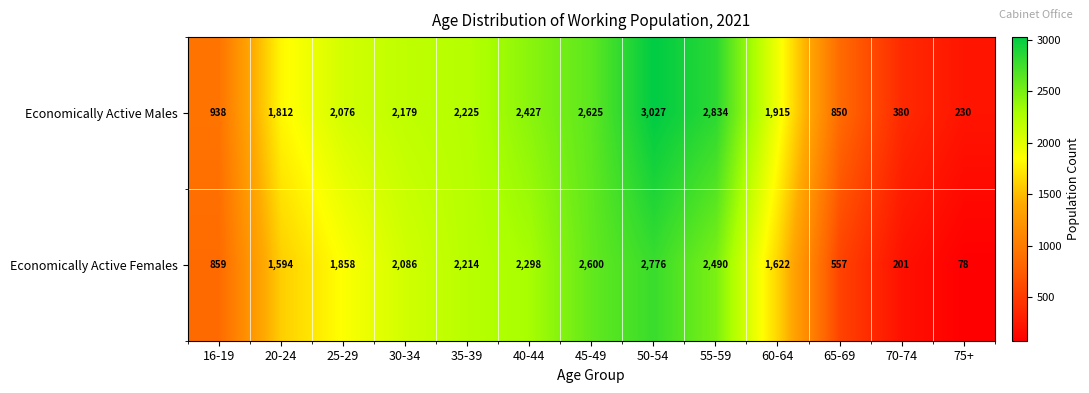

True or false: Economically Active Males has a value of 435 at 16-19.

False